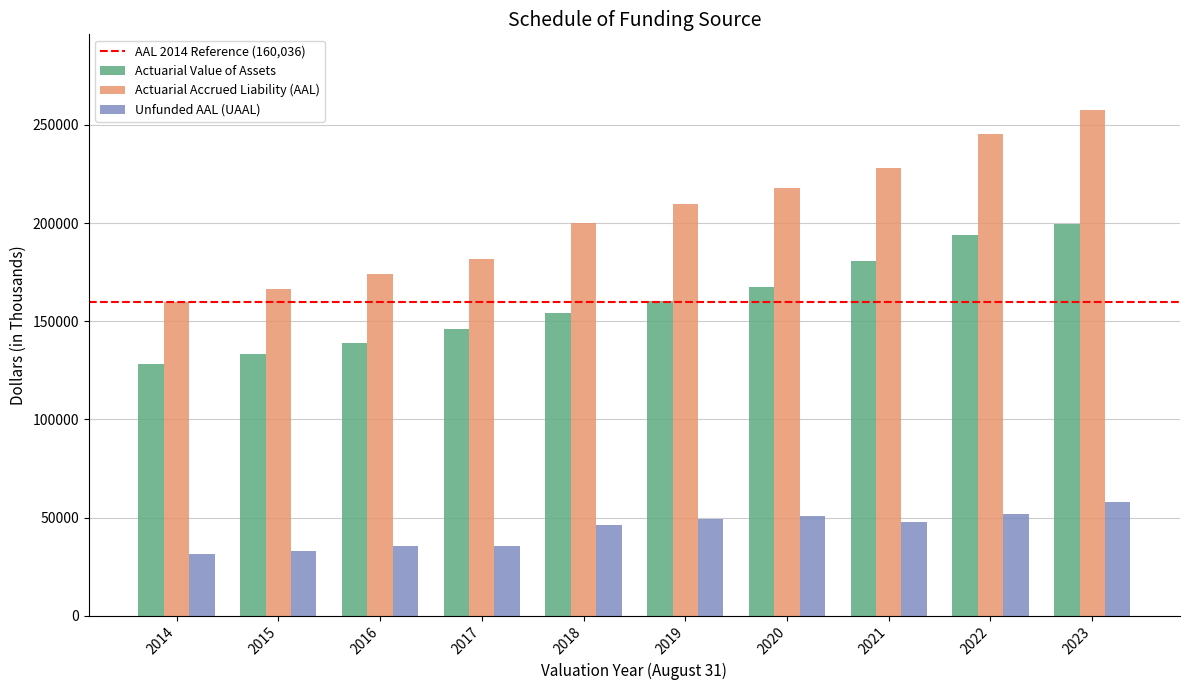

Which series changed the most between 2016 and 2023?

Actuarial Accrued Liability (AAL)